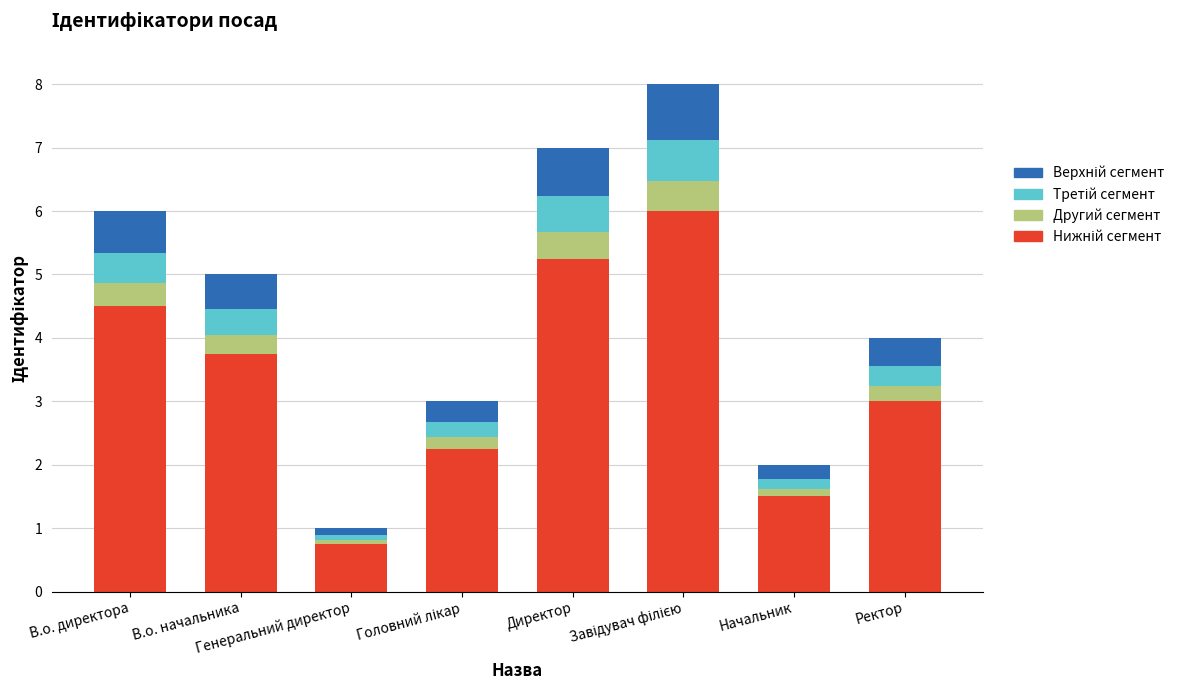

Is it true that Другий сегмент equals 0.2 at Директор?

False